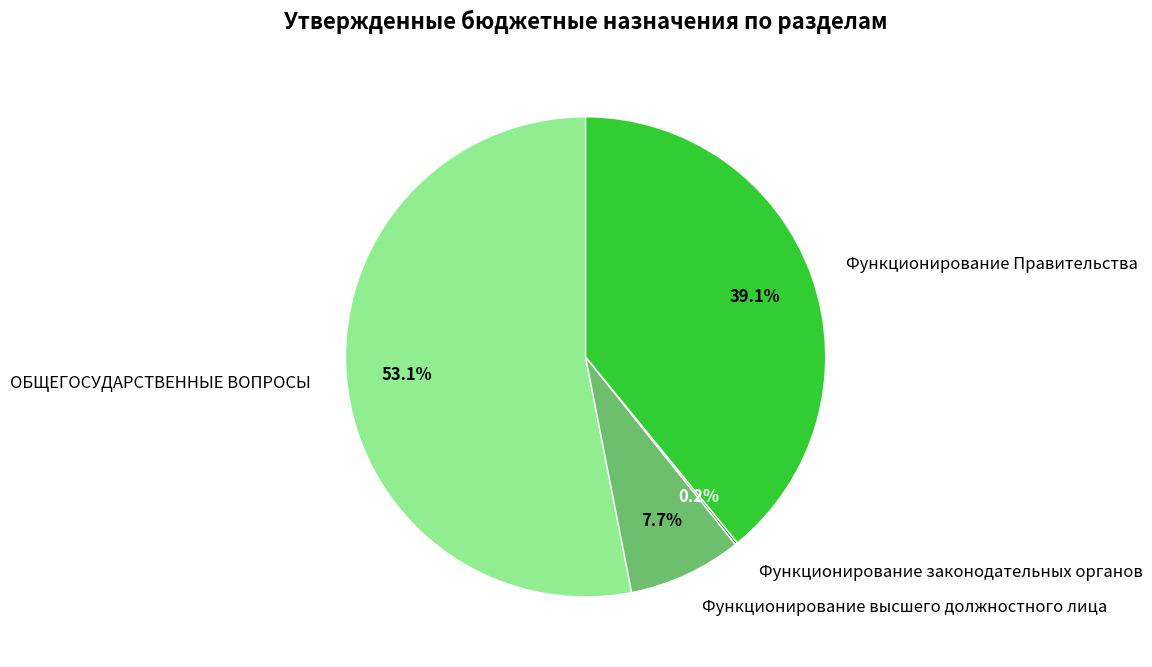

To the nearest percent, what is the difference between the largest and smallest slice percentages?

53%